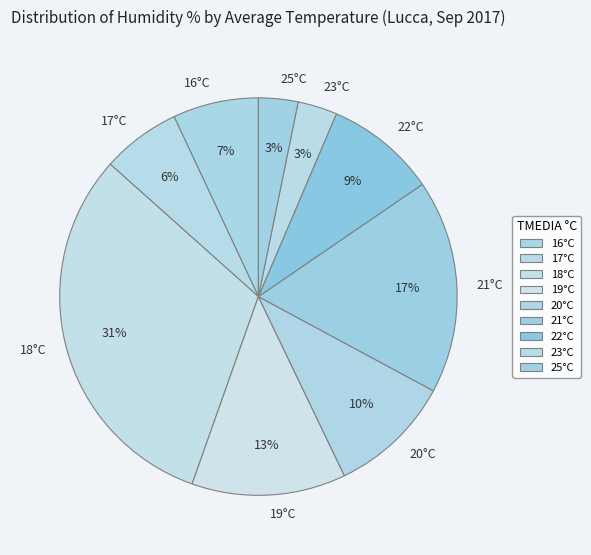

To the nearest percent, what is the difference between the largest and smallest slice percentages?

28%